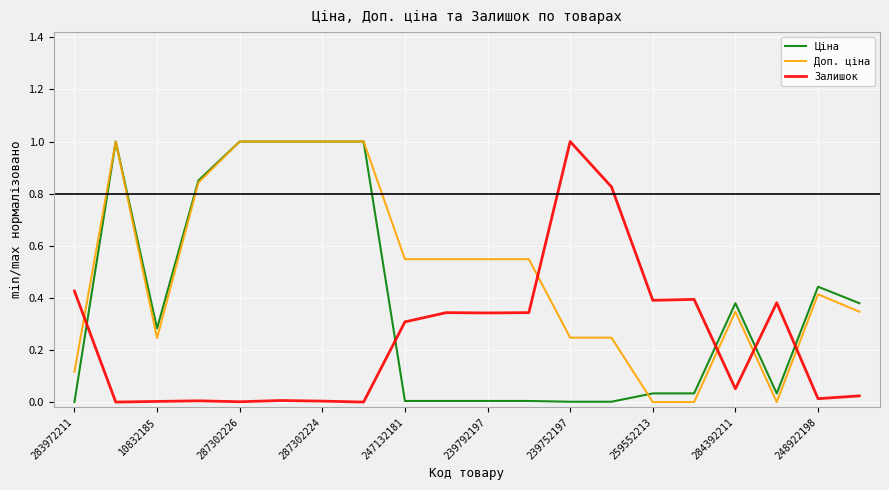

Rank the series by their average value, from lowest to highest.

Залишок, Ціна, Доп. ціна